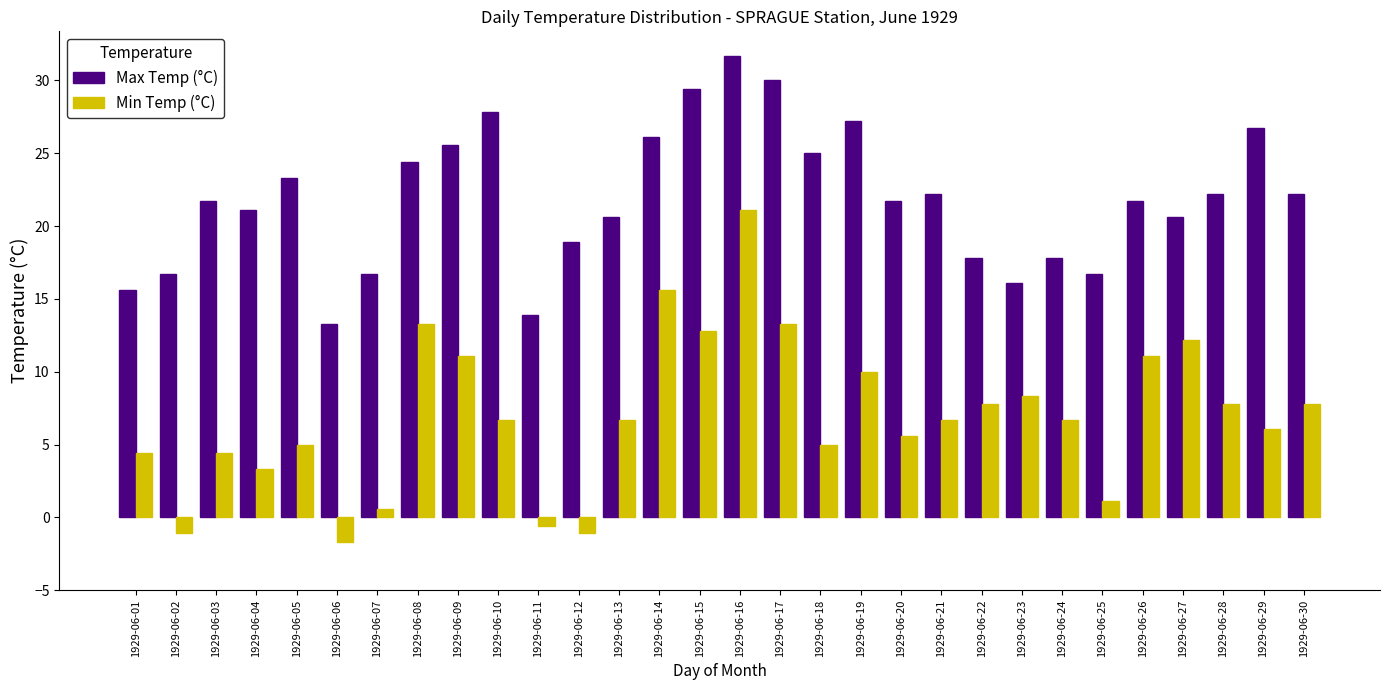

Which series has the largest range (max minus min)?

Min Temp (°C)